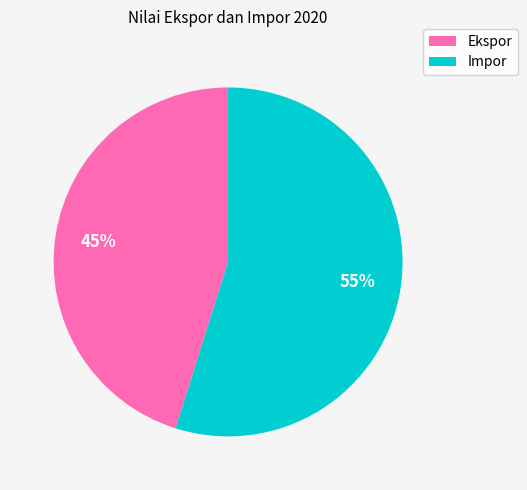

True or false: Ekspor accounts for 40% of the total.

False